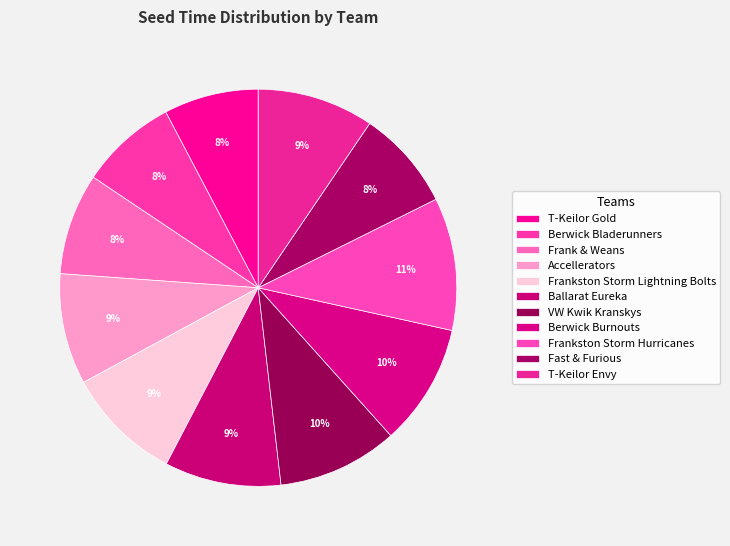

Count the number of slices in the pie.

11